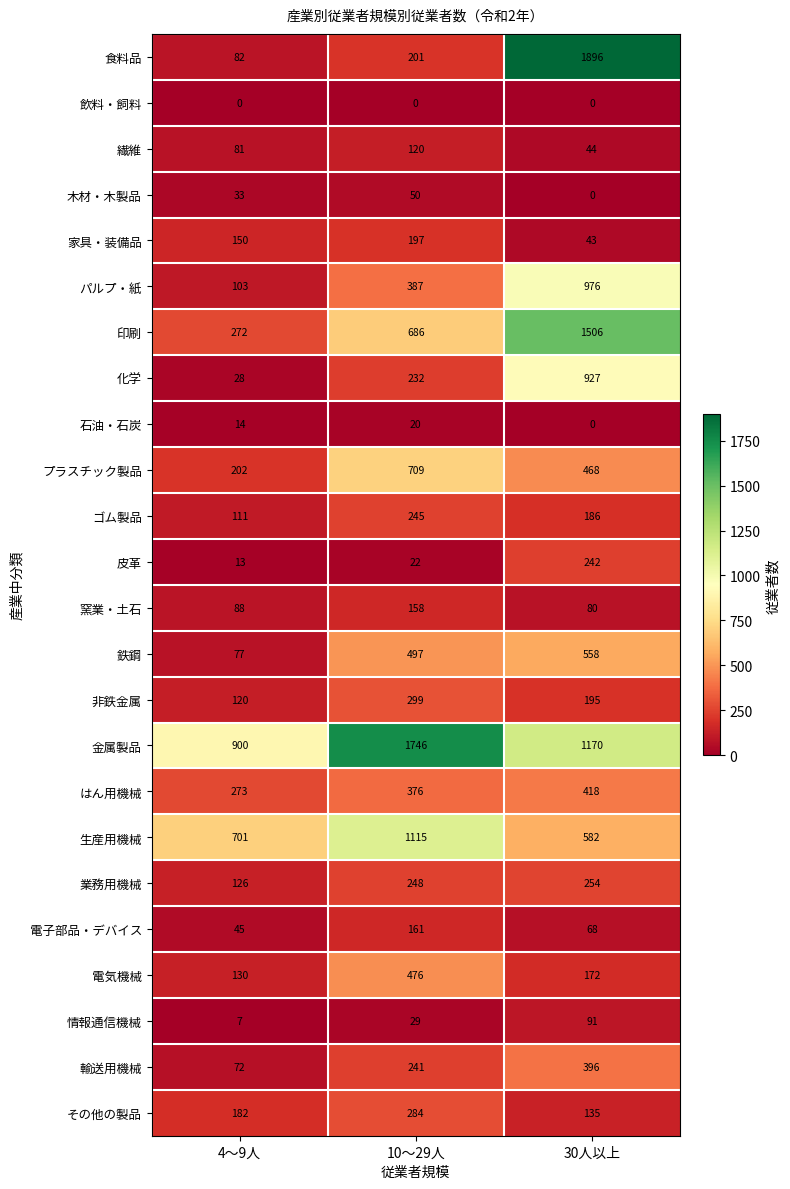

What is the difference between the highest and lowest values at 30人以上?

1896